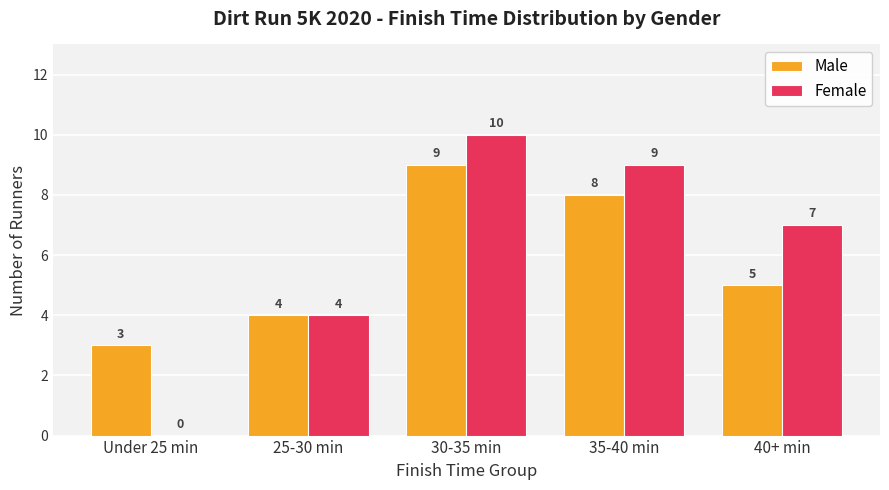

Which series has the largest range (max minus min)?

Female